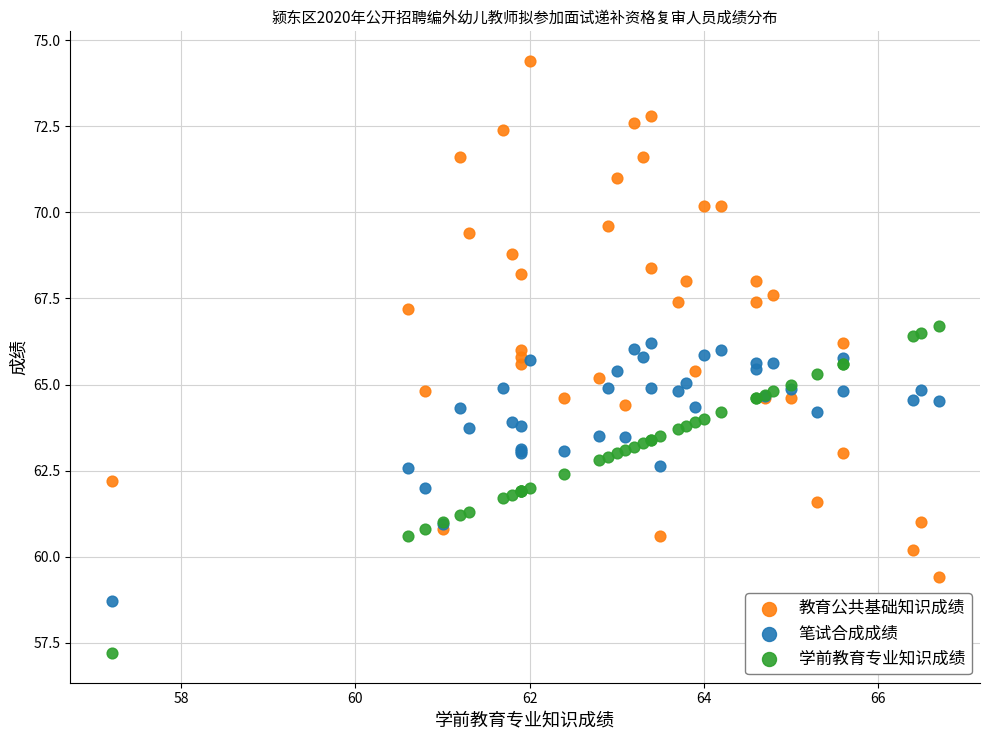

Which series reaches the maximum Y coordinate?

教育公共基础知识成绩